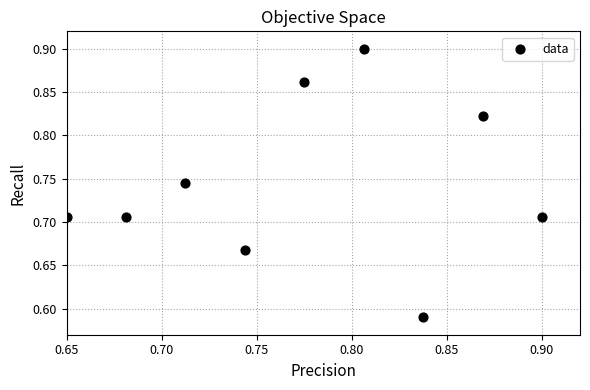

What is the range of Y values (max minus min)?

0.3